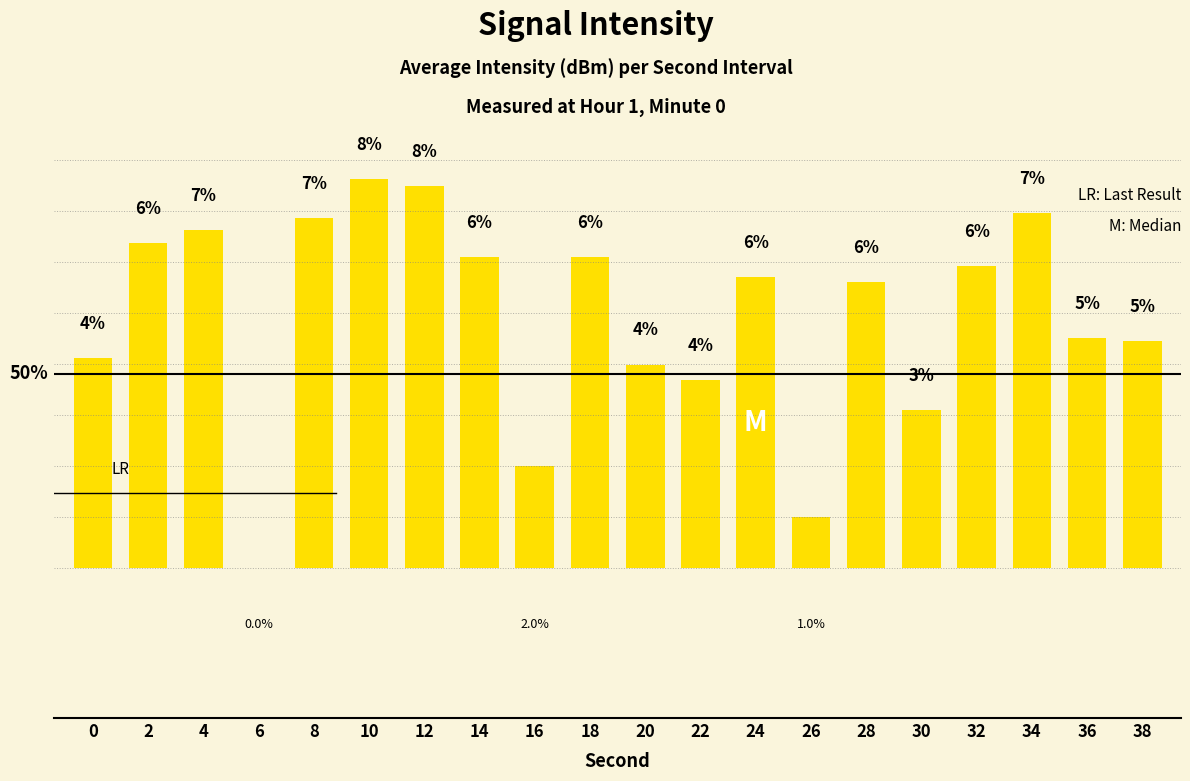

How many data points does each series have?

20